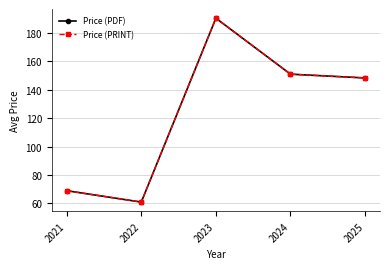

At 2024, list the series in order from largest to smallest.

Price (PDF), Price (PRINT)